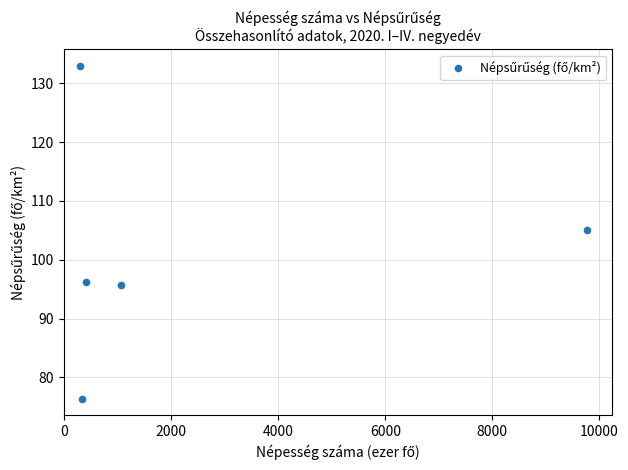

What Y value in the scatter plot is closest to 104?

105.0